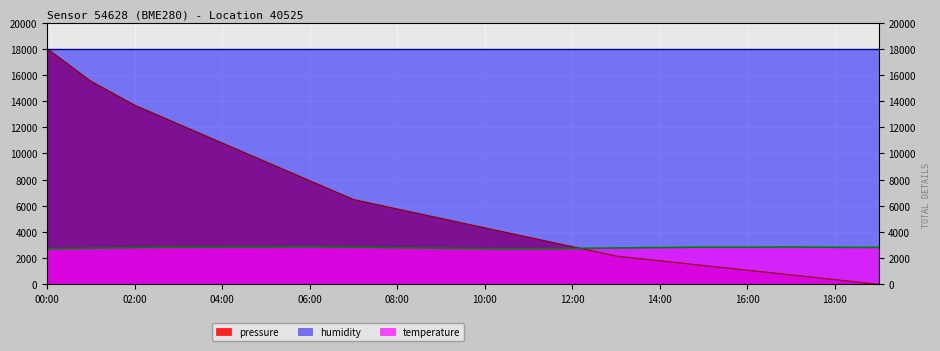

What is the label of the 11th point from the left?

10:00